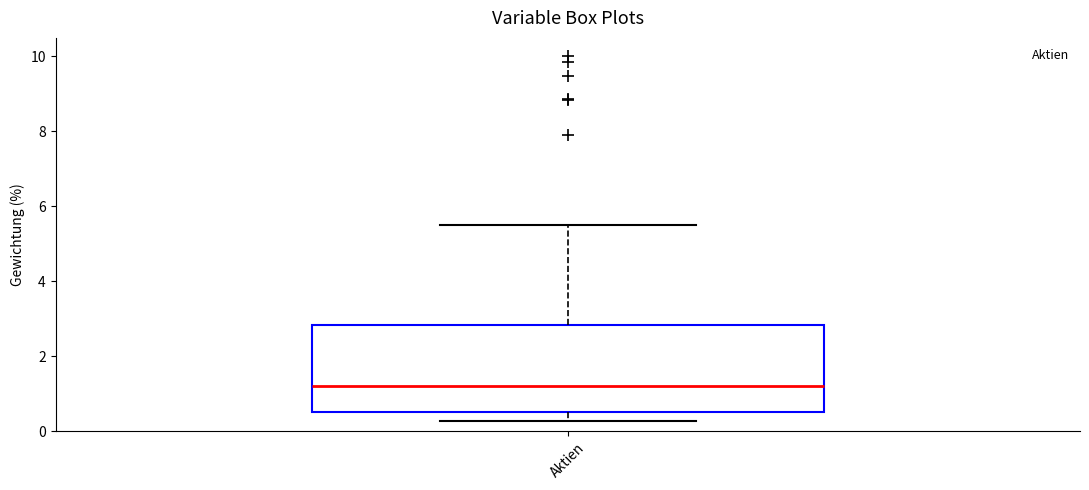

Transcribe this box plot: give where the median line is, the range the box spans, and where the two whiskers end, as read against the y-axis. The values are not printed on the chart, so give them approximately, as read against the axis.

median 1.2, box 0.6 to 2.8, whiskers 0.2 to 5.4